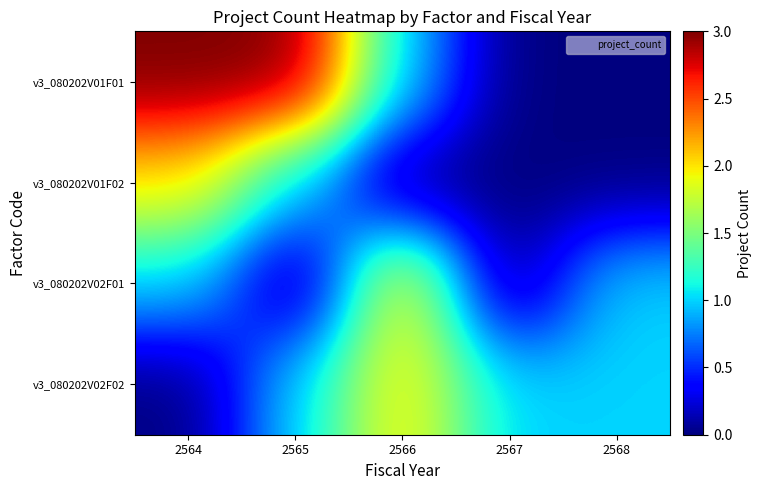

Reading left to right, extract all data points from this chart.

v3_080202V01F01: 2564=3	2565=3	2566=1	2567=0	2568=0
v3_080202V01F02: 2564=2	2565=1	2566=0	2567=0	2568=0
v3_080202V02F01: 2564=1	2565=0	2566=2	2567=0	2568=1
v3_080202V02F02: 2564=0	2565=1	2566=2	2567=1	2568=1